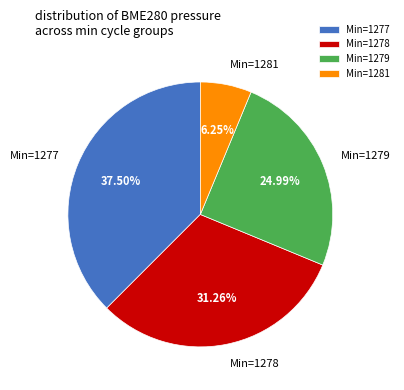

Which category has the smallest portion of the pie?

Min=1281